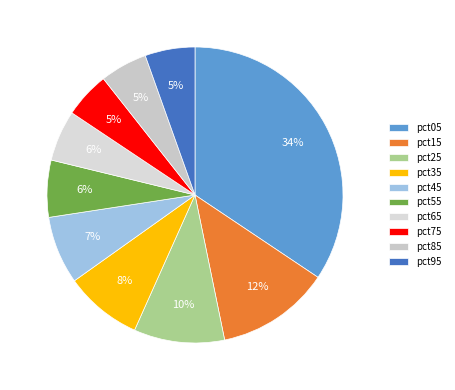

Is there a majority slice in this chart?

No